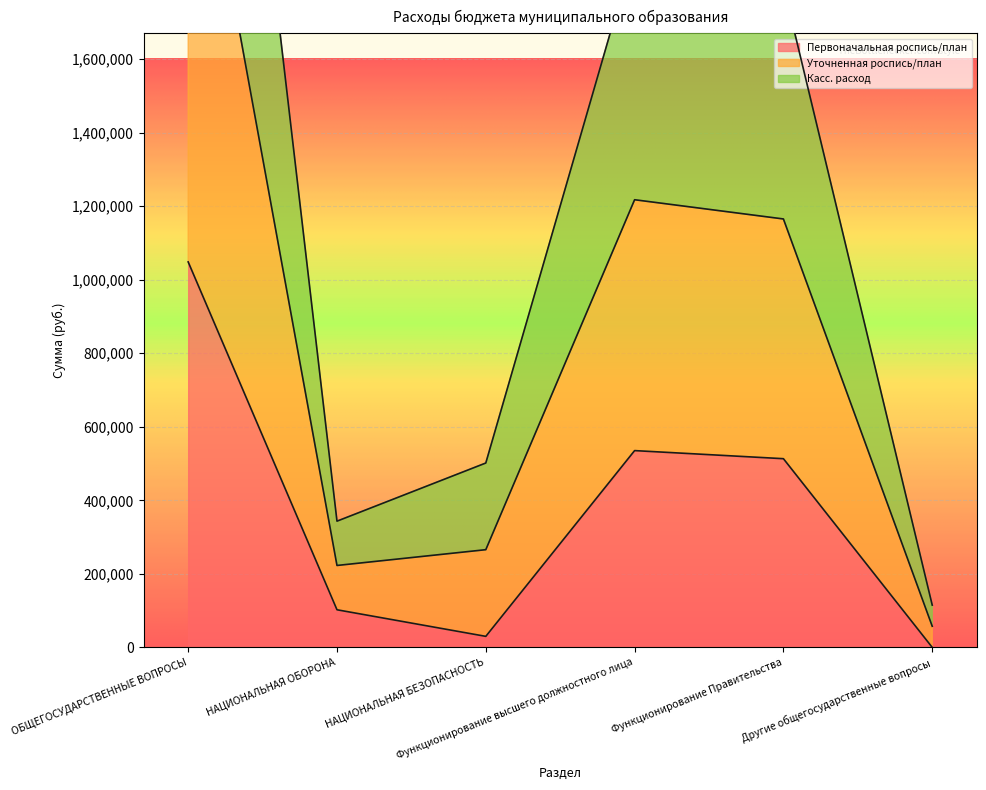

The Уточненная роспись/план series shows 6849050.3 at ОБЩЕГОСУДАРСТВЕННЫЕ ВОПРОСЫ. True or false?

False